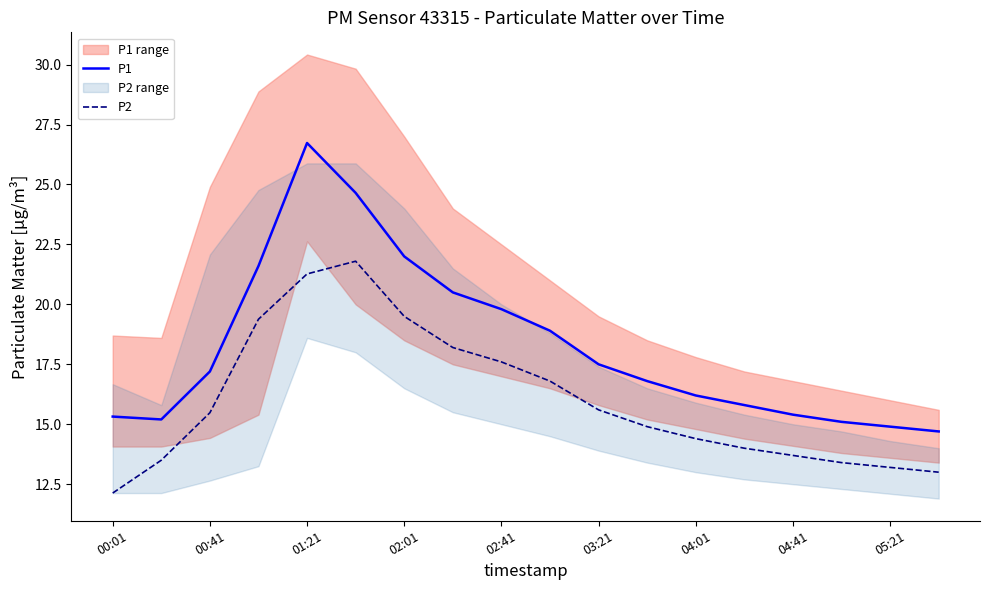

Which series has the largest range (max minus min)?

P1